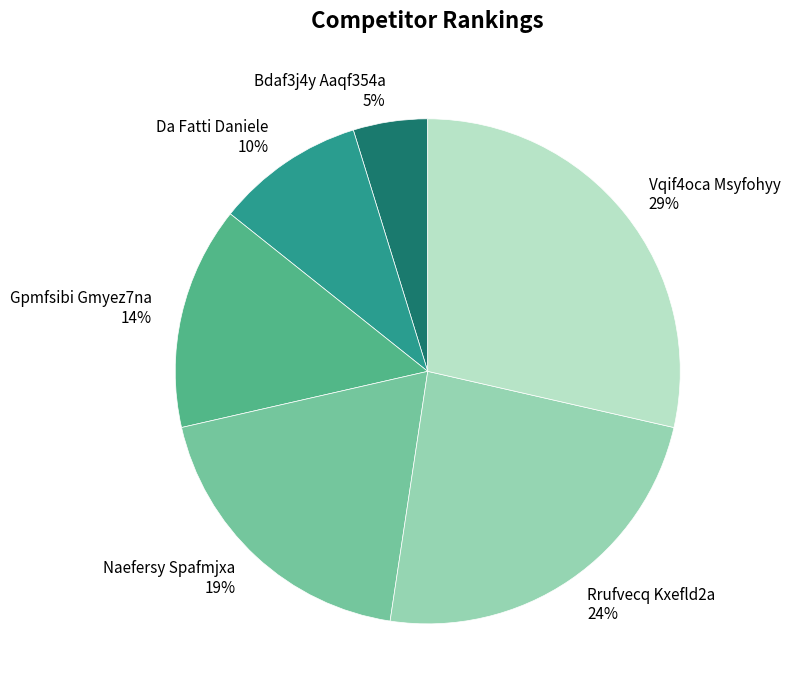

To the nearest percent, what percentage of the pie is Naefersy Spafmjxa?

19%